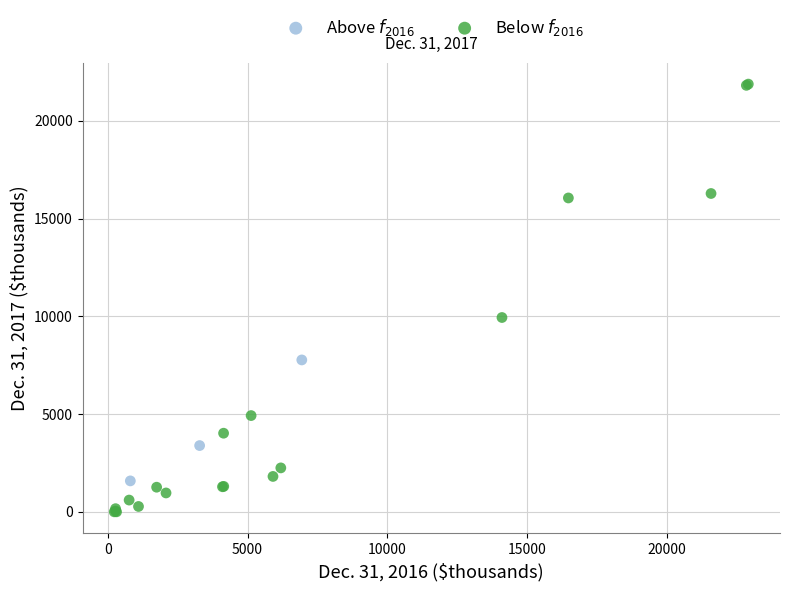

What are all the series names shown in the legend?

Above $f_{2016}$, Below $f_{2016}$